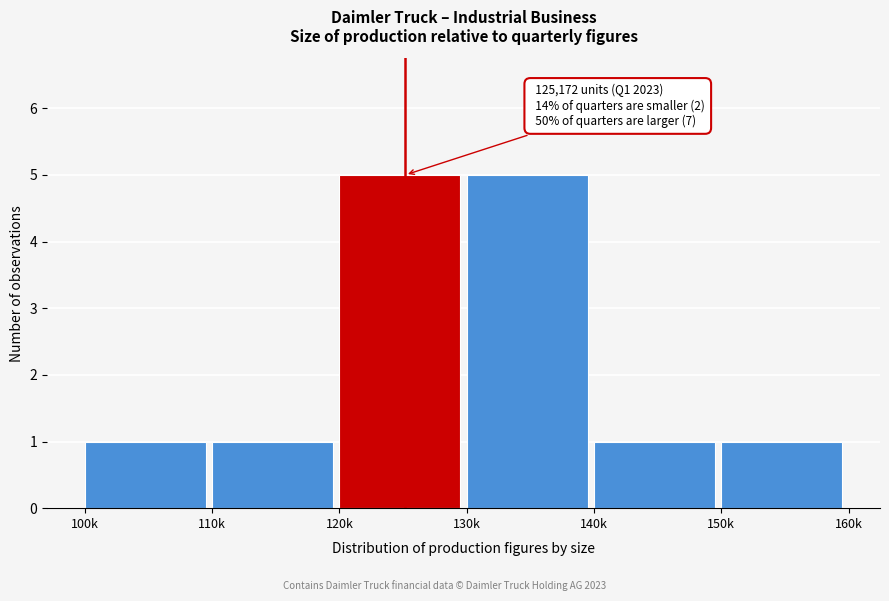

Reading right to left, transcribe all the data shown in this chart.

150k=1	140k=1	130k=5	120k=5	110k=1	100k=1